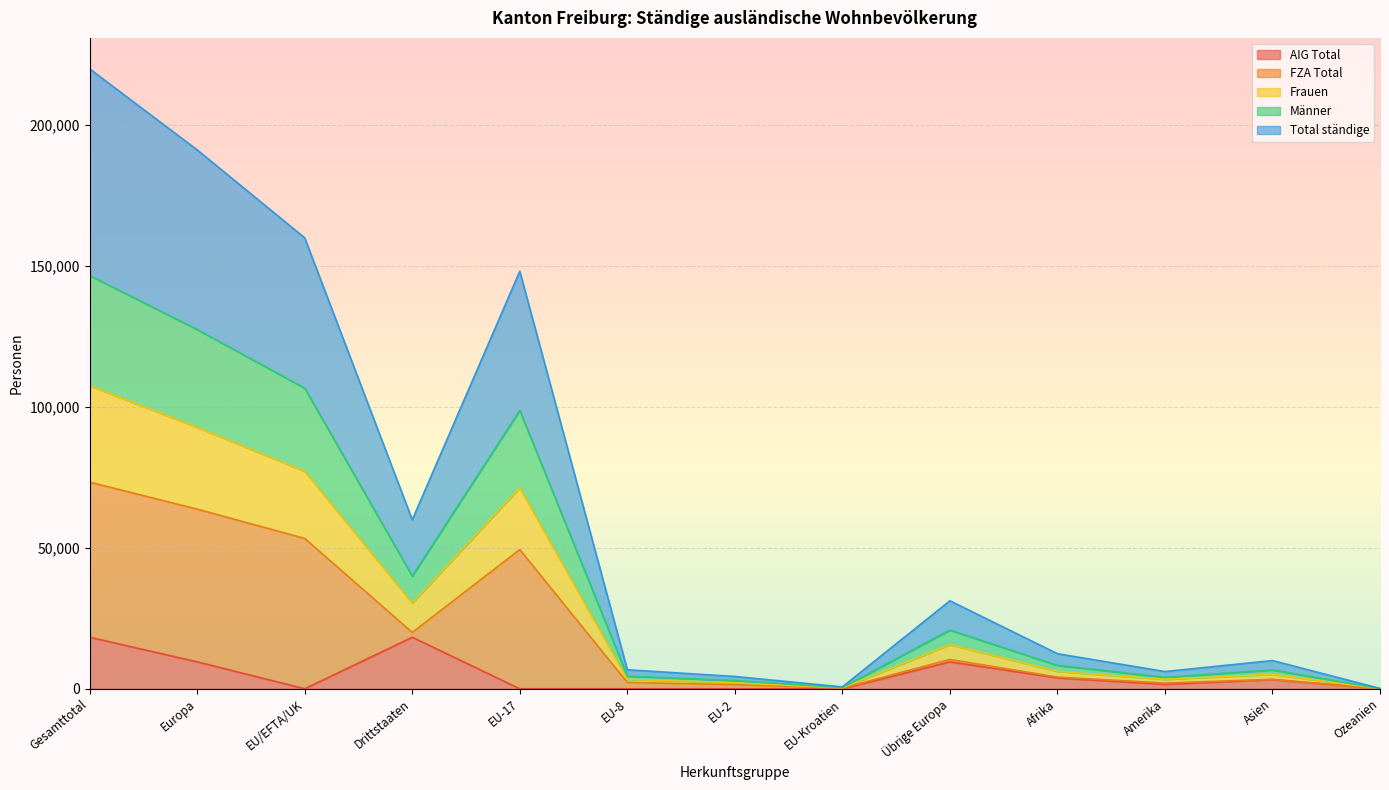

True or false: AIG Total has a value of 18270.0 at Gesamttotal.

True